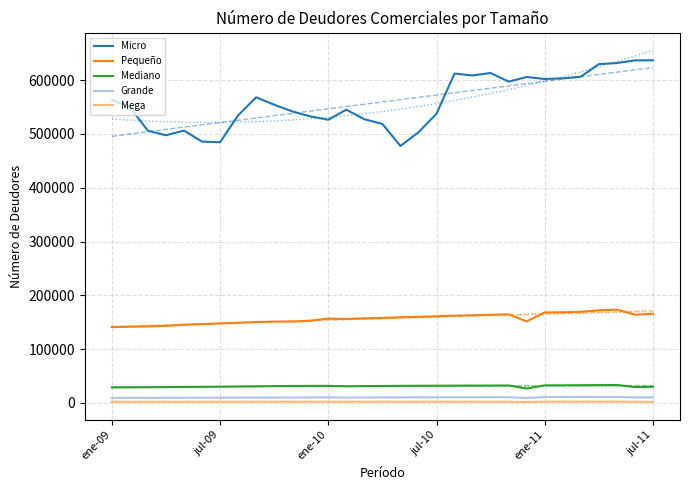

The value of Pequeño at ene-10 is 156812. True or false?

True